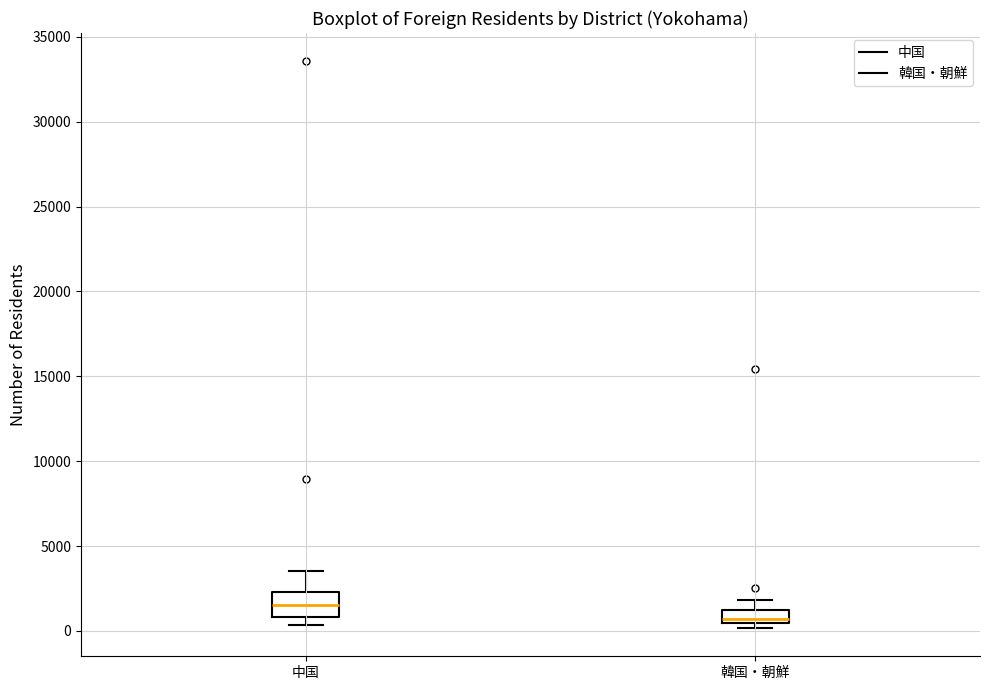

Which box's median line is the highest?

中国